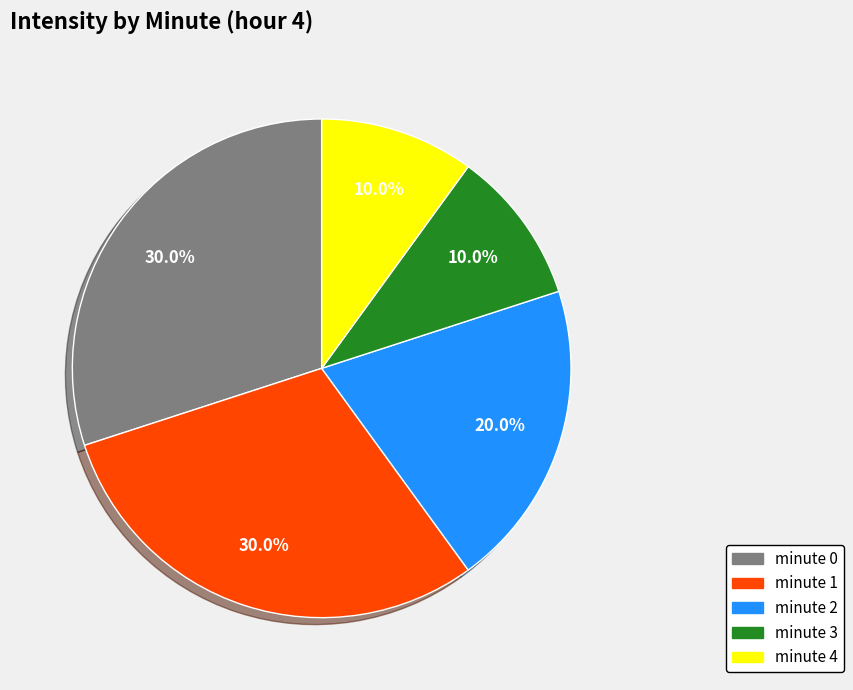

To the nearest percent, what is the combined percentage of minute 3 and minute 0?

40%